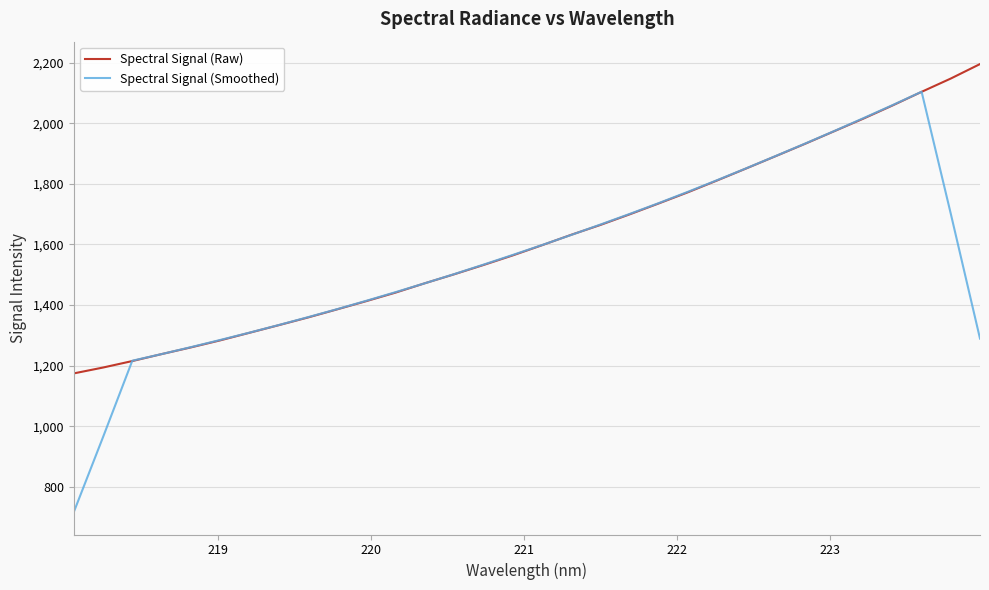

Which series has the widest spread of values?

Spectral Signal (Smoothed)